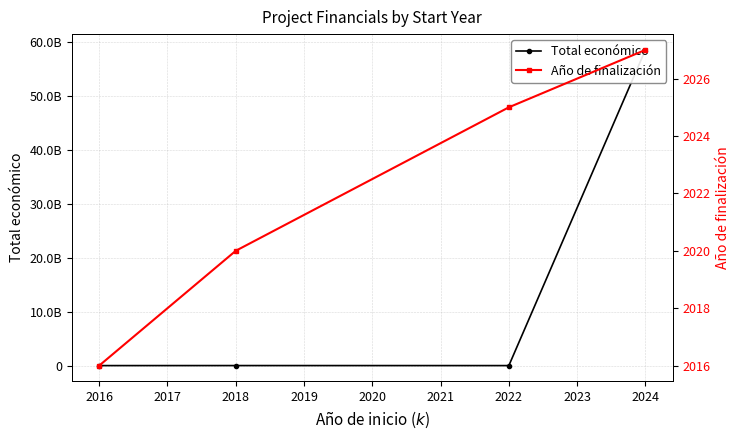

What is the difference between the maximum and second lowest values in the Total económico series?

58462343043